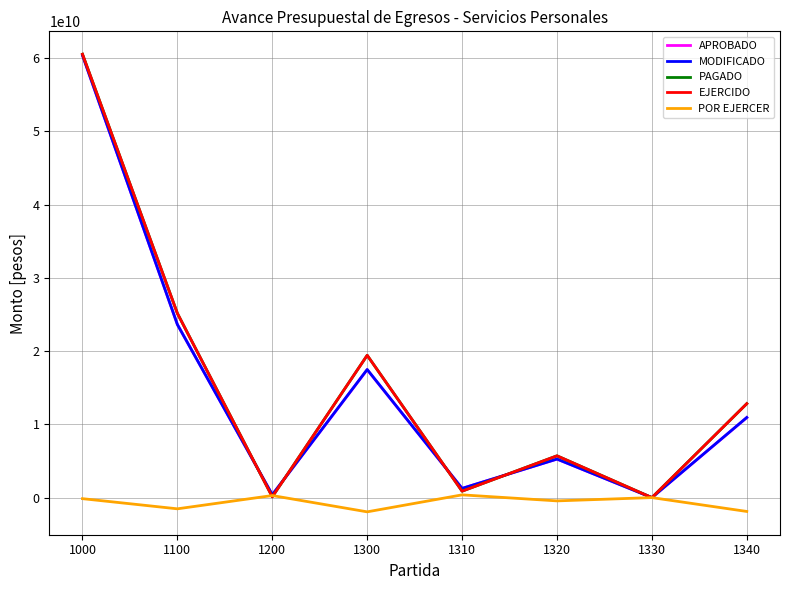

Is this an area chart (filled region under the line)?

No